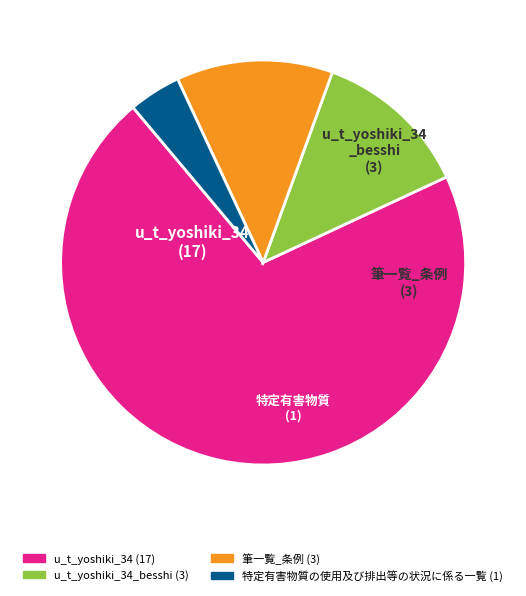

Is there any slice that represents more than half of the pie?

Yes